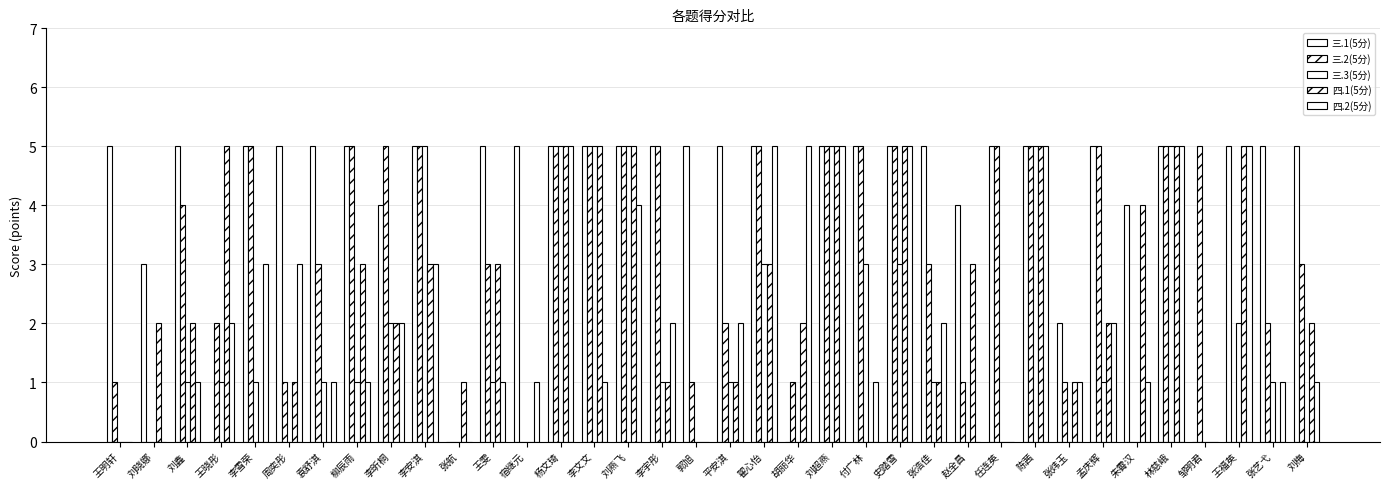

What is the difference between the second highest and second lowest values in the 三.2(5分) series?

5